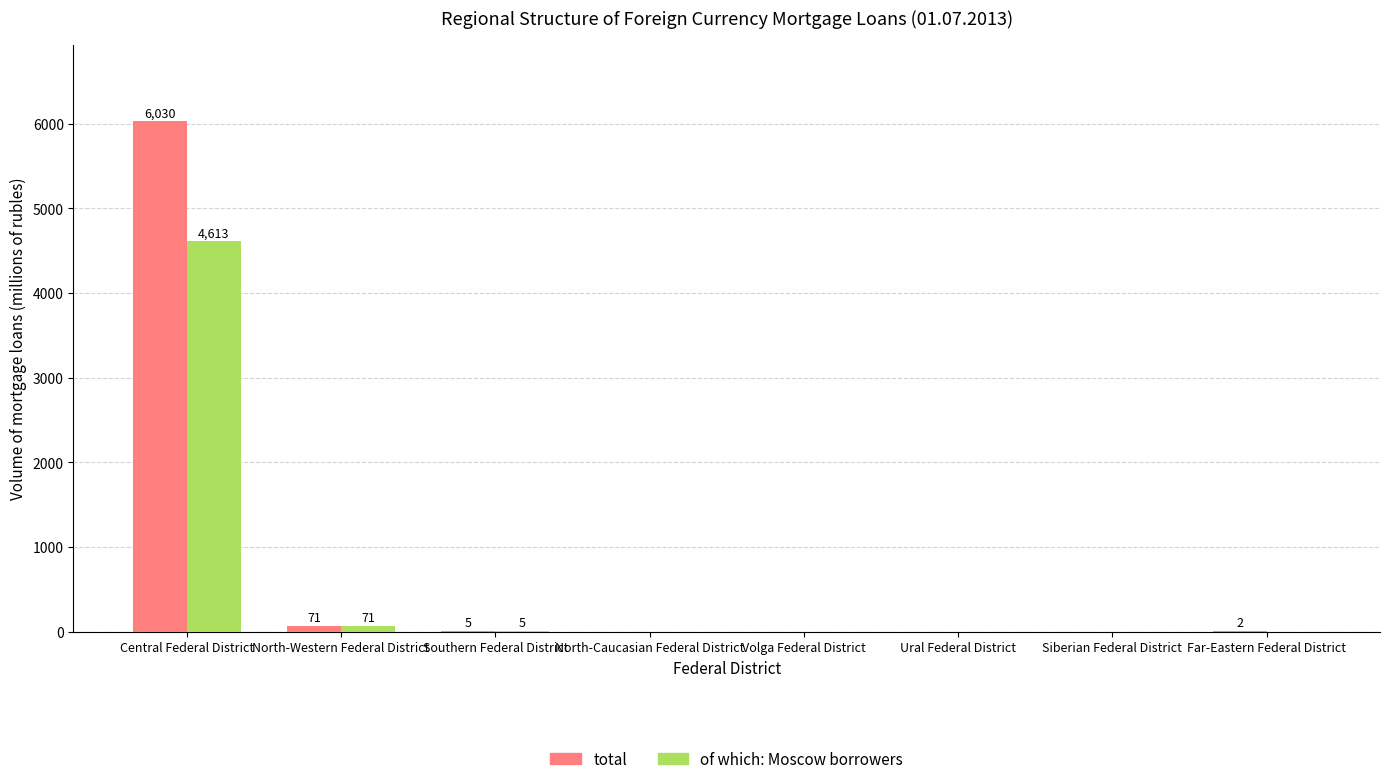

Where is of which: Moscow borrowers nearest to the value 2306?

North-Western Federal District